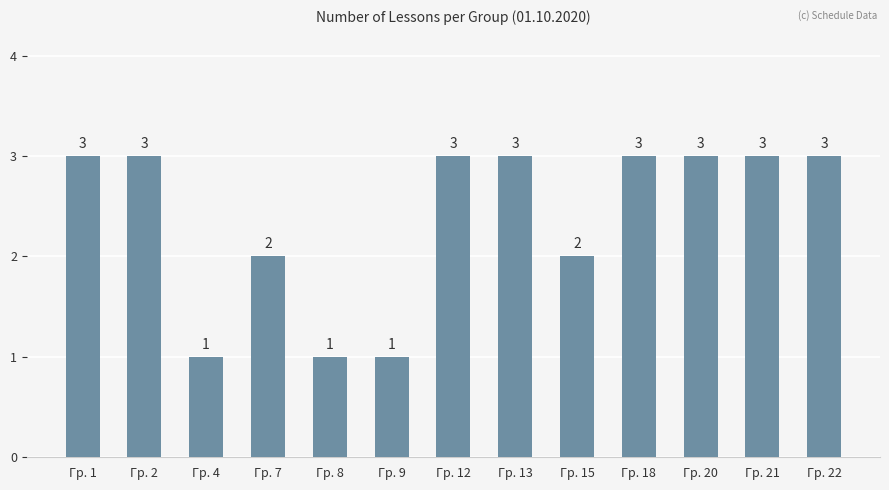

What is the smallest value displayed?

1